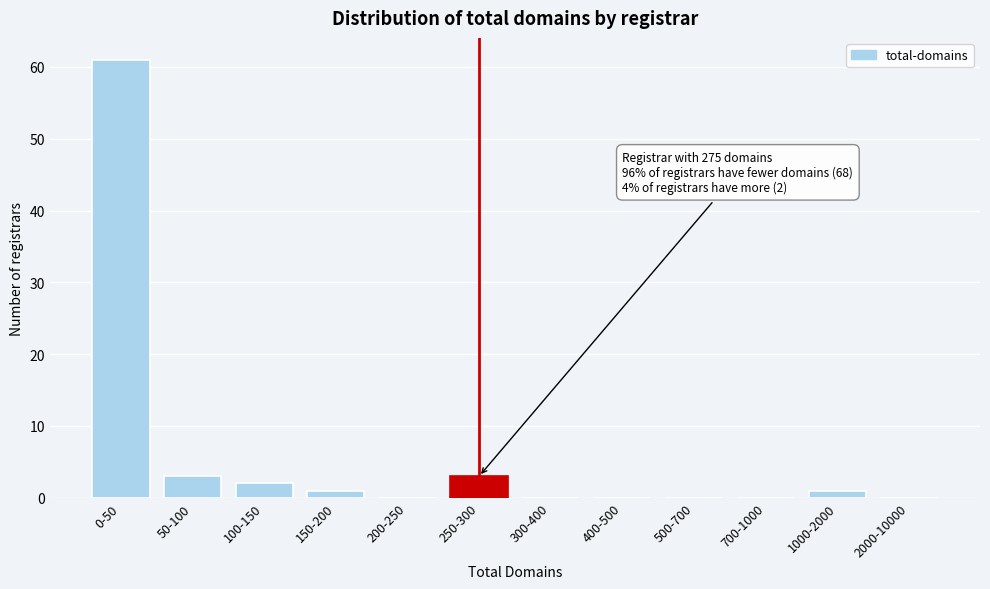

Reading left to right, what are all the values shown in this chart?

0-50=61	50-100=3	100-150=2	150-200=1	200-250=0	250-300=3	300-400=0	400-500=0	500-700=0	700-1000=0	1000-2000=1	2000-10000=0